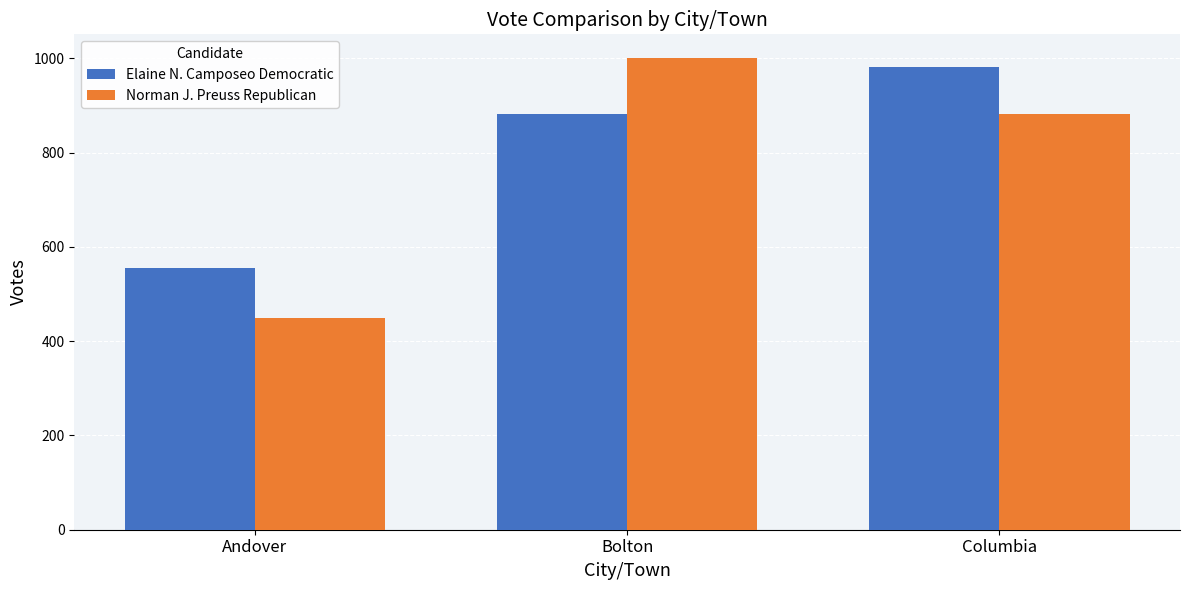

Is it true that Norman J. Preuss Republican equals 1695 at Bolton?

False